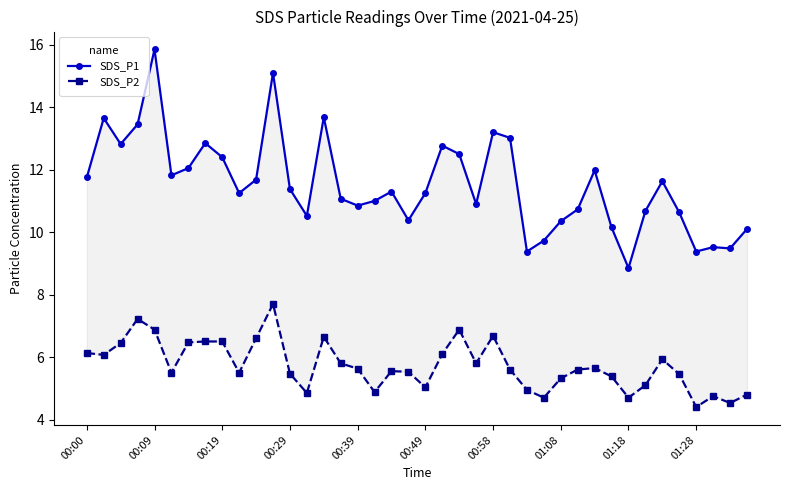

How many interior local peaks does the SDS_P2 series have?

9